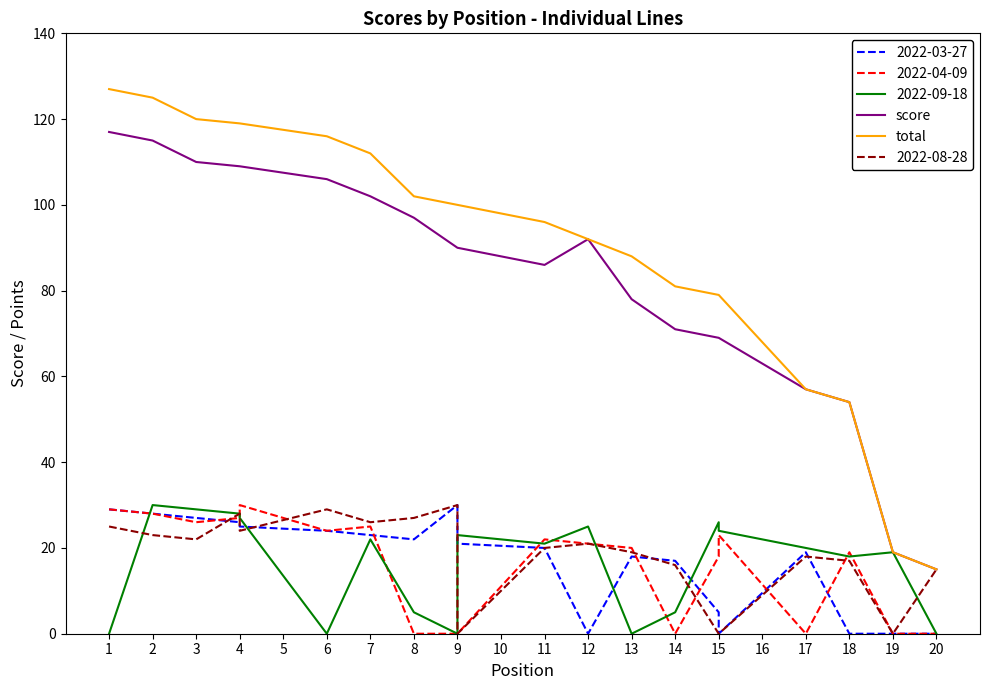

What is the greatest value displayed?

127